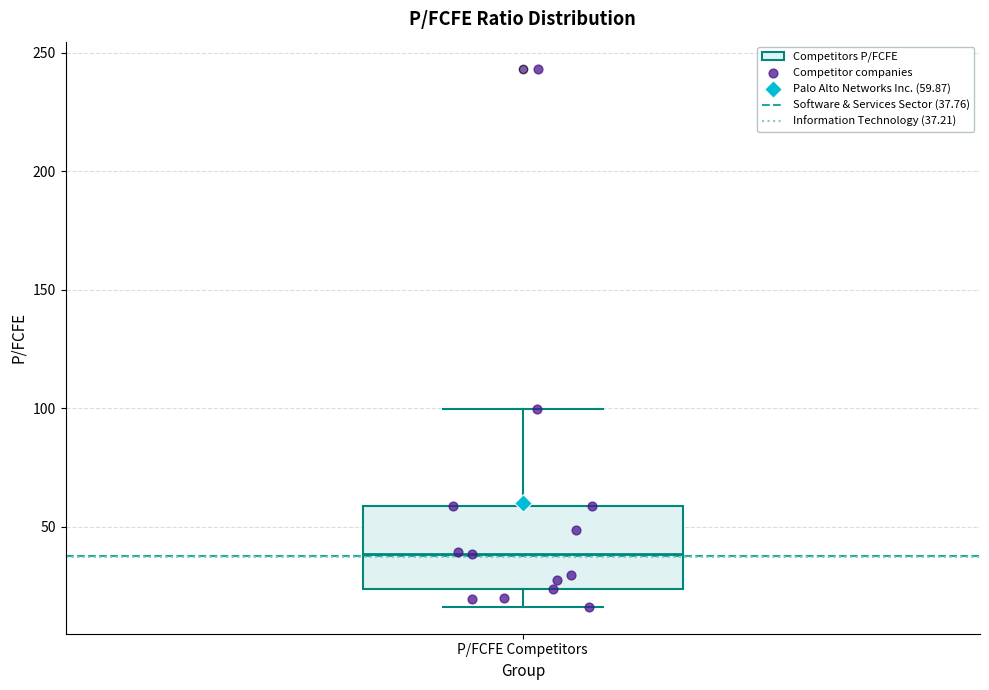

Where does the lower whisker of the box for P/FCFE Competitors end on the y-axis? The values are not printed on the chart, so give them approximately, as read against the axis.

15